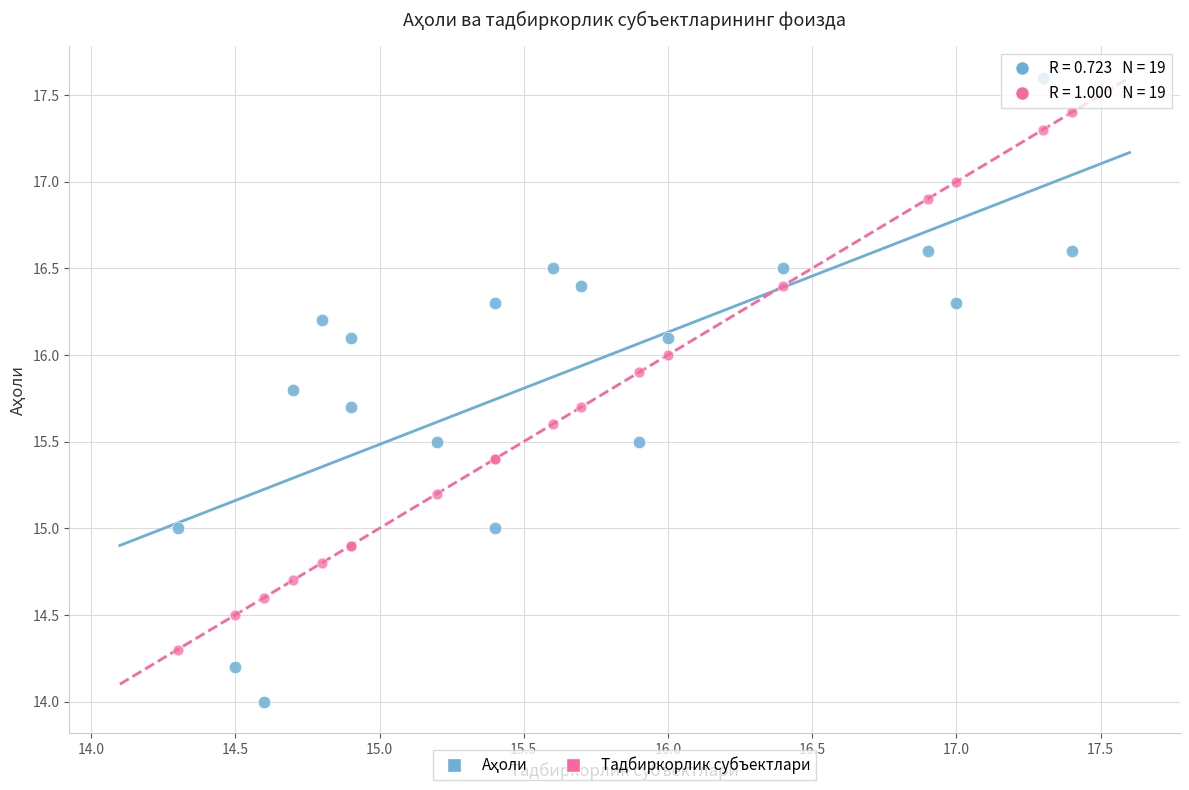

What is the X range (max minus min) for the scatter plot?

3.1